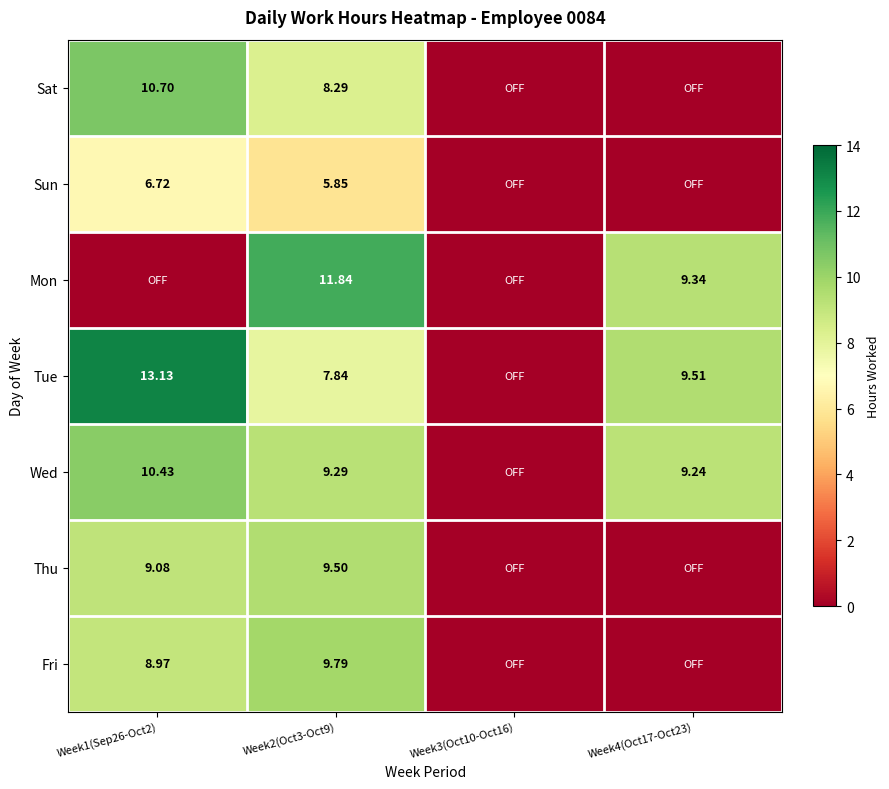

What is the highest value of the Fri series?

9.8